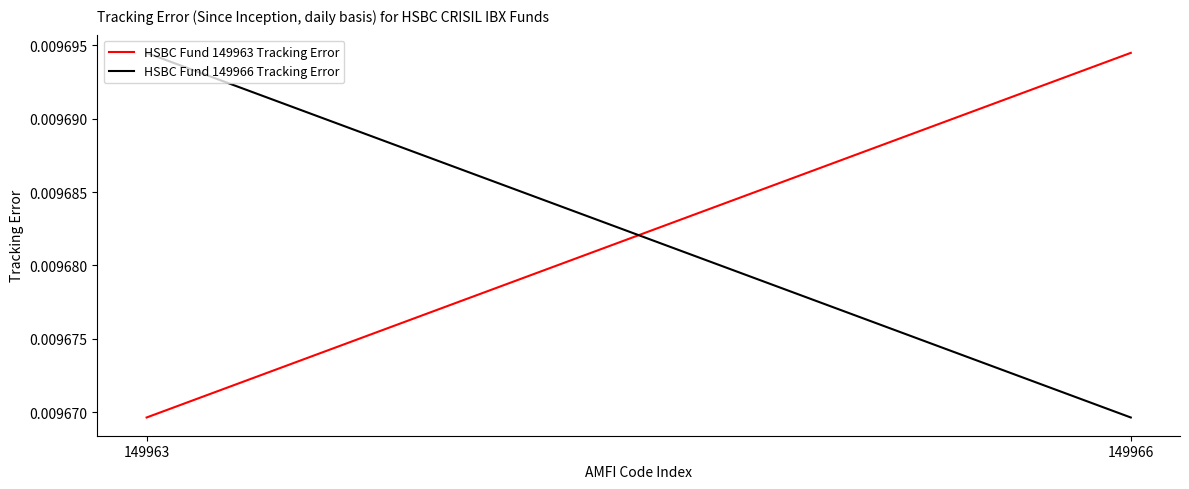

Reading left to right, list all the values displayed in this chart.

HSBC Fund 149963 Tracking Error: 0.0	0.0
HSBC Fund 149966 Tracking Error: 0.0	0.0